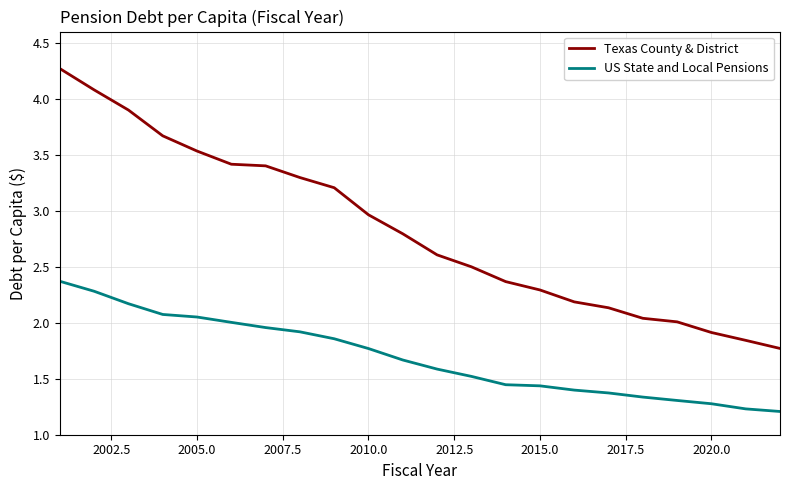

Which series has the largest range (max minus min)?

Texas County & District